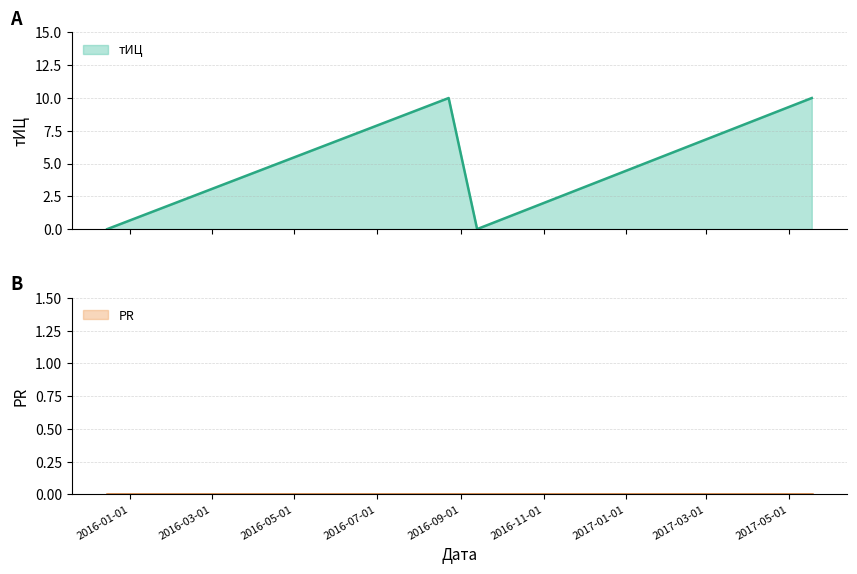

What is the change in value from 2016-08-23 to 2016-09-13?

-10